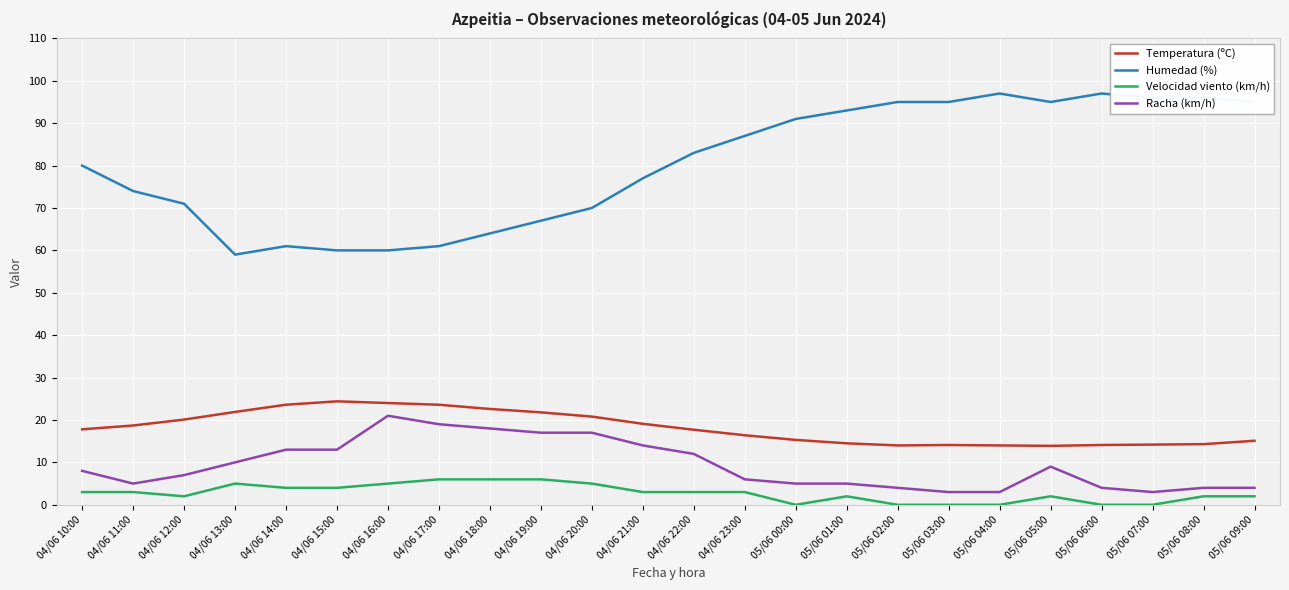

What is the minimum value for Racha (km/h)?

3.0